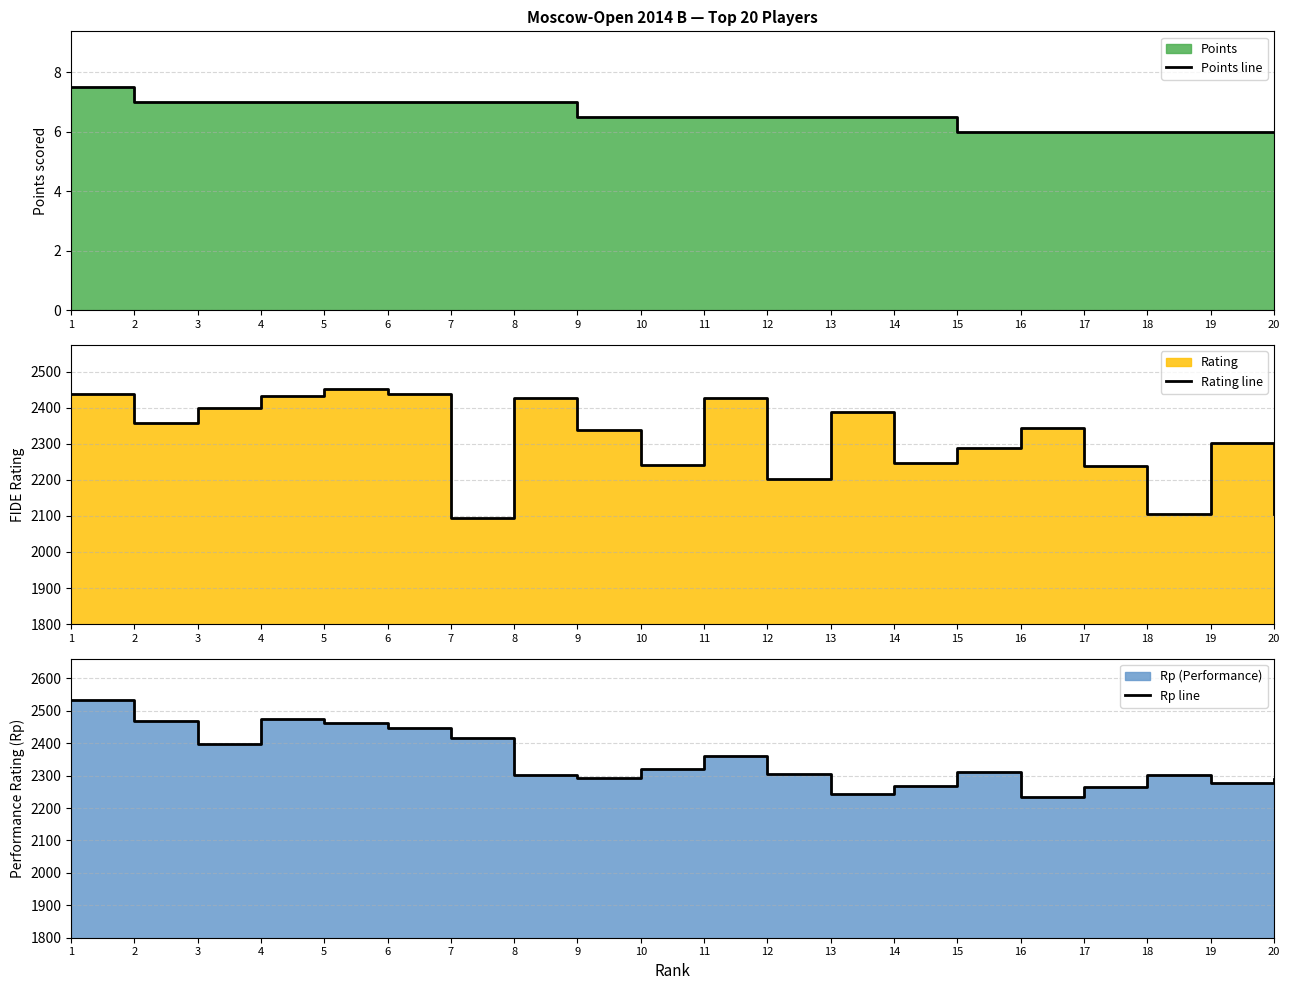

Is it true that Rating line equals 2359.0 at 2?

True